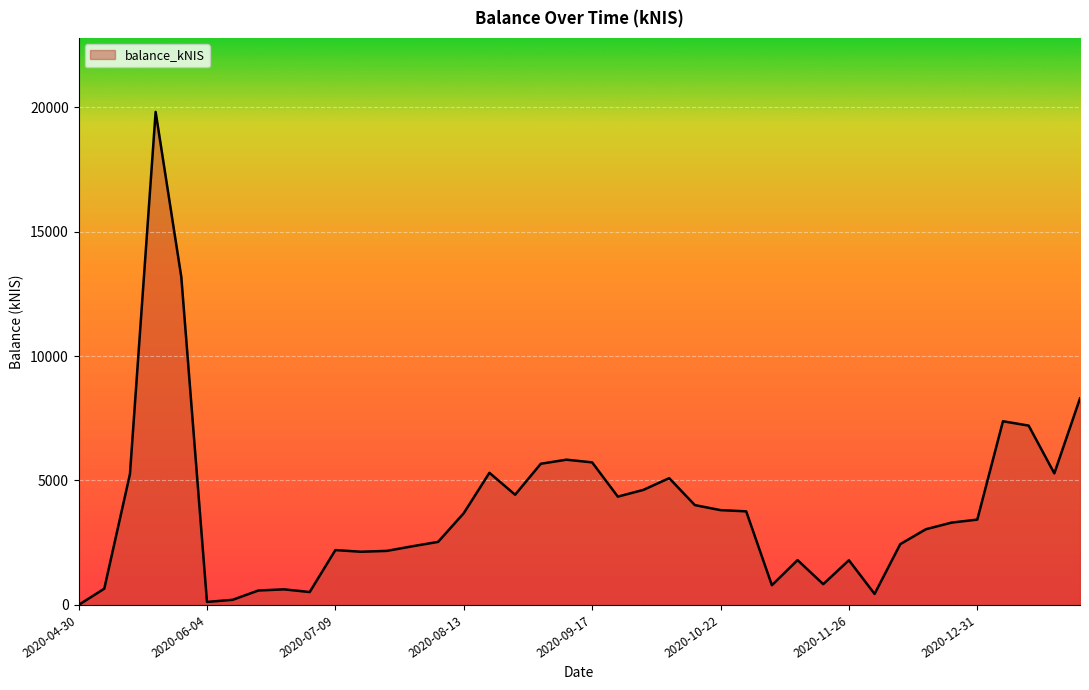

What is the difference between the maximum and minimum values?

19809.2